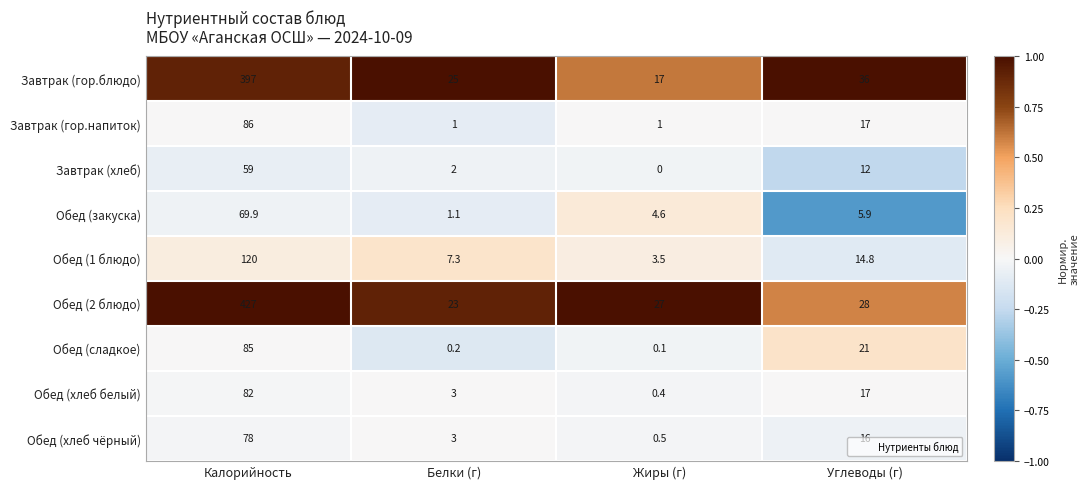

Which series has the largest total across all categories?

Обед (2 блюдо)